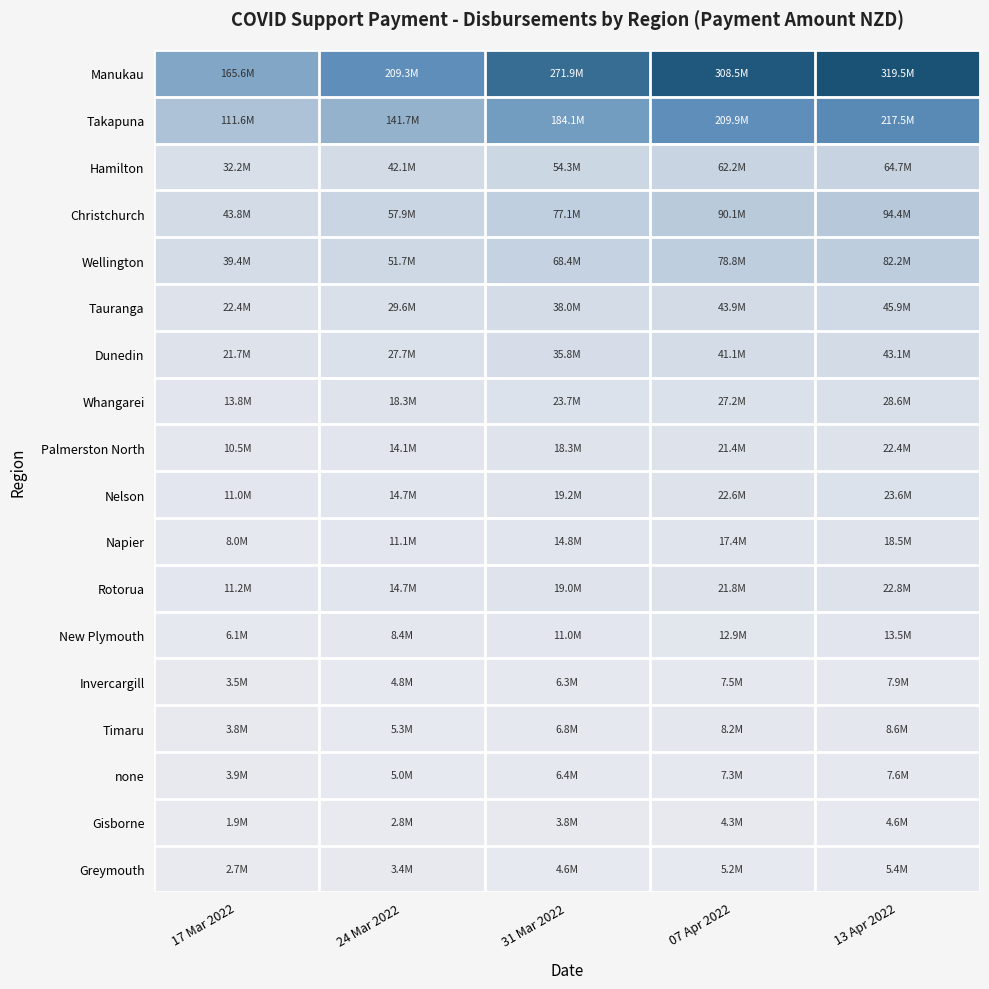

Reading left to right, transcribe all the data shown in this chart.

Manukau: 17 Mar 2022=165.6	24 Mar 2022=209.3	31 Mar 2022=271.9	07 Apr 2022=308.5	13 Apr 2022=319.5
Takapuna: 17 Mar 2022=111.6	24 Mar 2022=141.7	31 Mar 2022=184.1	07 Apr 2022=209.9	13 Apr 2022=217.5
Hamilton: 17 Mar 2022=32.2	24 Mar 2022=42.1	31 Mar 2022=54.3	07 Apr 2022=62.2	13 Apr 2022=64.7
Christchurch: 17 Mar 2022=43.8	24 Mar 2022=57.9	31 Mar 2022=77.1	07 Apr 2022=90.1	13 Apr 2022=94.4
Wellington: 17 Mar 2022=39.4	24 Mar 2022=51.7	31 Mar 2022=68.4	07 Apr 2022=78.8	13 Apr 2022=82.2
Tauranga: 17 Mar 2022=22.4	24 Mar 2022=29.6	31 Mar 2022=38.0	07 Apr 2022=43.9	13 Apr 2022=45.9
Dunedin: 17 Mar 2022=21.7	24 Mar 2022=27.7	31 Mar 2022=35.8	07 Apr 2022=41.1	13 Apr 2022=43.1
Whangarei: 17 Mar 2022=13.8	24 Mar 2022=18.3	31 Mar 2022=23.7	07 Apr 2022=27.2	13 Apr 2022=28.6
Palmerston North: 17 Mar 2022=10.5	24 Mar 2022=14.1	31 Mar 2022=18.3	07 Apr 2022=21.4	13 Apr 2022=22.4
Nelson: 17 Mar 2022=11.0	24 Mar 2022=14.7	31 Mar 2022=19.2	07 Apr 2022=22.6	13 Apr 2022=23.6
Napier: 17 Mar 2022=8.0	24 Mar 2022=11.1	31 Mar 2022=14.8	07 Apr 2022=17.4	13 Apr 2022=18.5
Rotorua: 17 Mar 2022=11.2	24 Mar 2022=14.7	31 Mar 2022=19.0	07 Apr 2022=21.8	13 Apr 2022=22.8
New Plymouth: 17 Mar 2022=6.1	24 Mar 2022=8.4	31 Mar 2022=11.0	07 Apr 2022=12.9	13 Apr 2022=13.5
Invercargill: 17 Mar 2022=3.5	24 Mar 2022=4.8	31 Mar 2022=6.3	07 Apr 2022=7.5	13 Apr 2022=7.9
Timaru: 17 Mar 2022=3.8	24 Mar 2022=5.3	31 Mar 2022=6.8	07 Apr 2022=8.2	13 Apr 2022=8.6
none: 17 Mar 2022=3.9	24 Mar 2022=5.0	31 Mar 2022=6.4	07 Apr 2022=7.3	13 Apr 2022=7.6
Gisborne: 17 Mar 2022=1.9	24 Mar 2022=2.8	31 Mar 2022=3.8	07 Apr 2022=4.3	13 Apr 2022=4.6
Greymouth: 17 Mar 2022=2.7	24 Mar 2022=3.4	31 Mar 2022=4.6	07 Apr 2022=5.2	13 Apr 2022=5.4